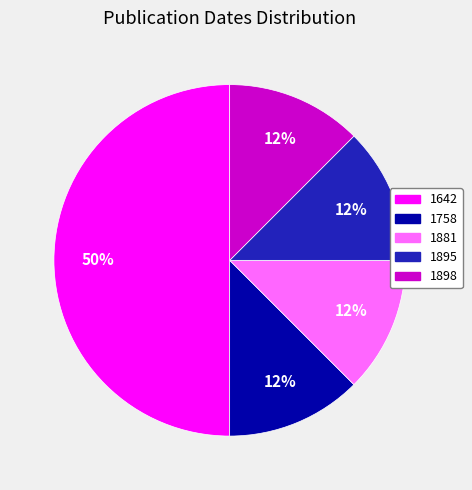

Is the sum of 1895 and 1642 greater than half?

Yes